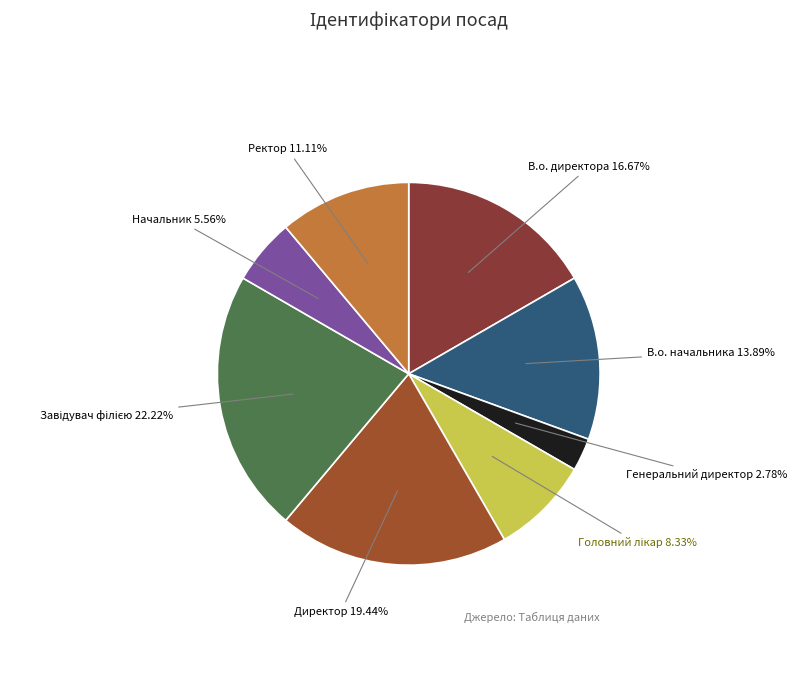

True or false: В.о. директора accounts for 17% of the total.

True